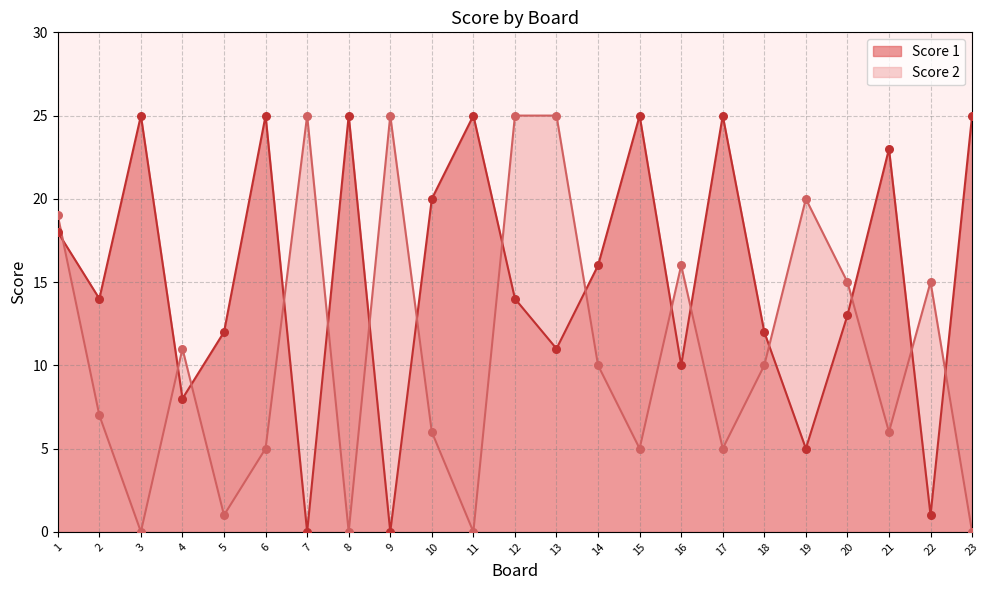

Which series reaches the maximum Y coordinate?

Score 1